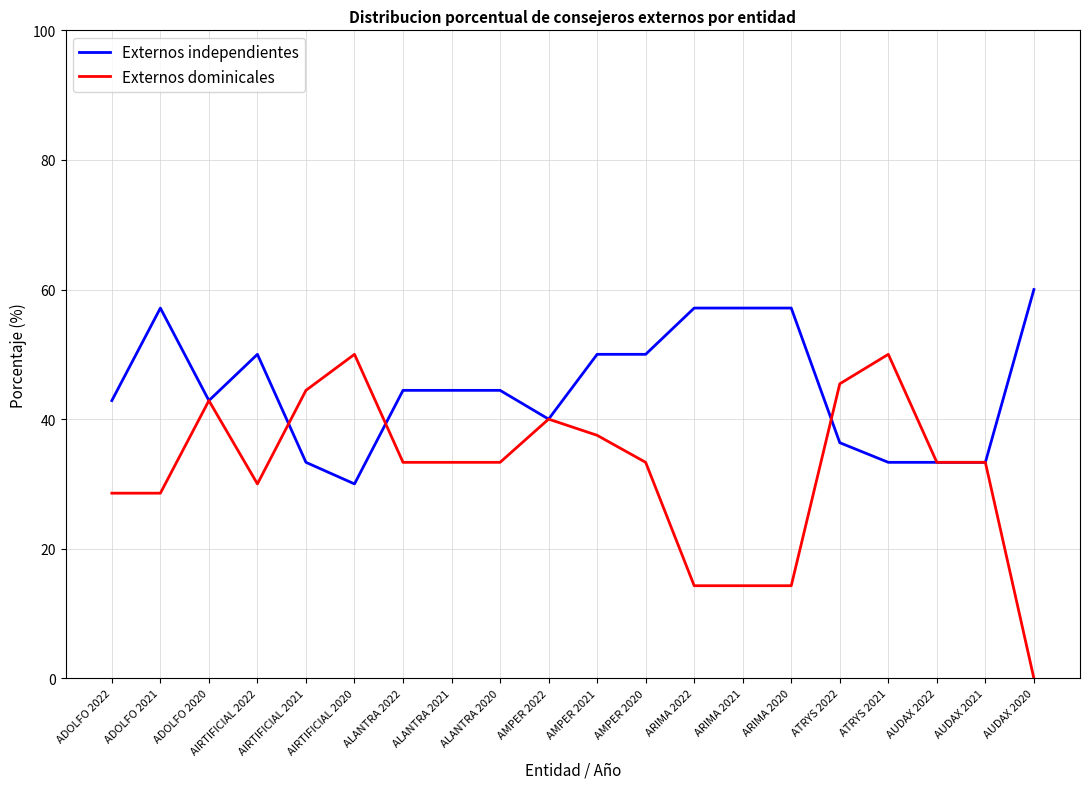

What is the approximate value of Externos dominicales at ALANTRA 2020?

33.3